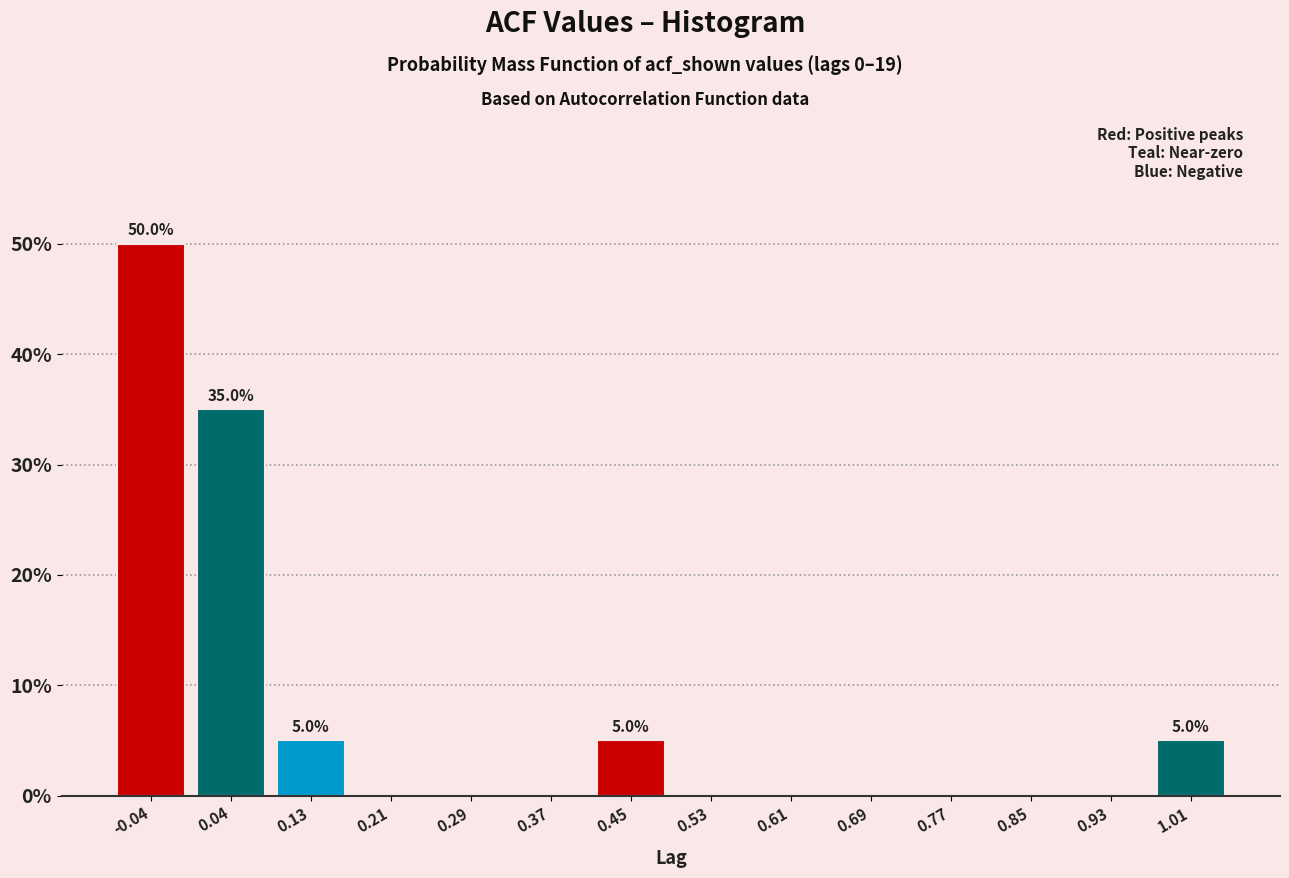

Which range on the x-axis has the tallest bar?

-0.08 to 0.00